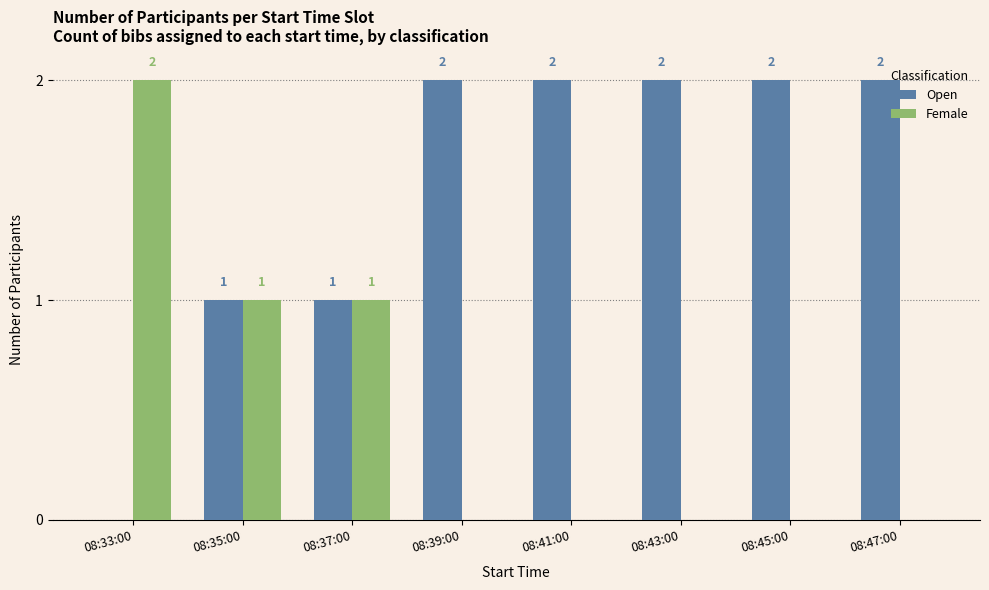

The Open series shows 2 at 08:47:00. True or false?

True